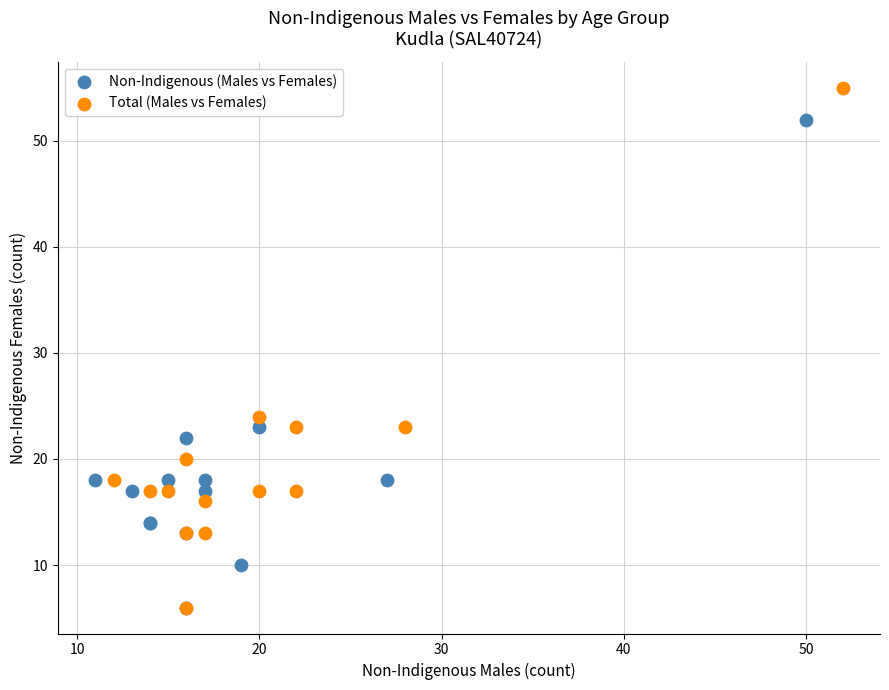

Which series has the widest spread of Y values?

Total (Males vs Females)